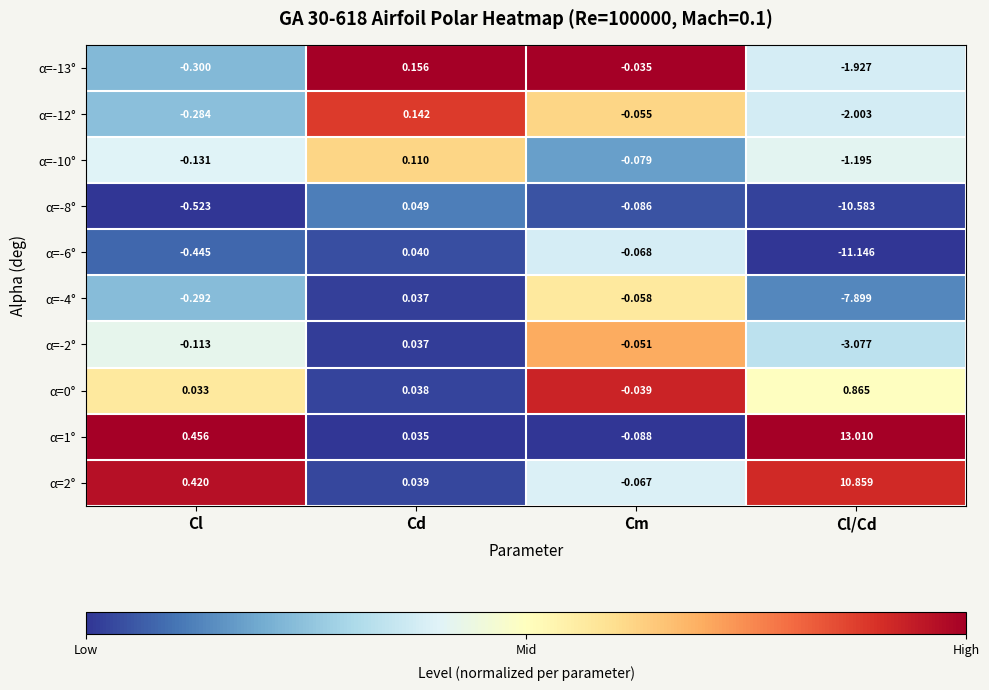

Which category has the lowest value in the α=-4° series?

Cl/Cd